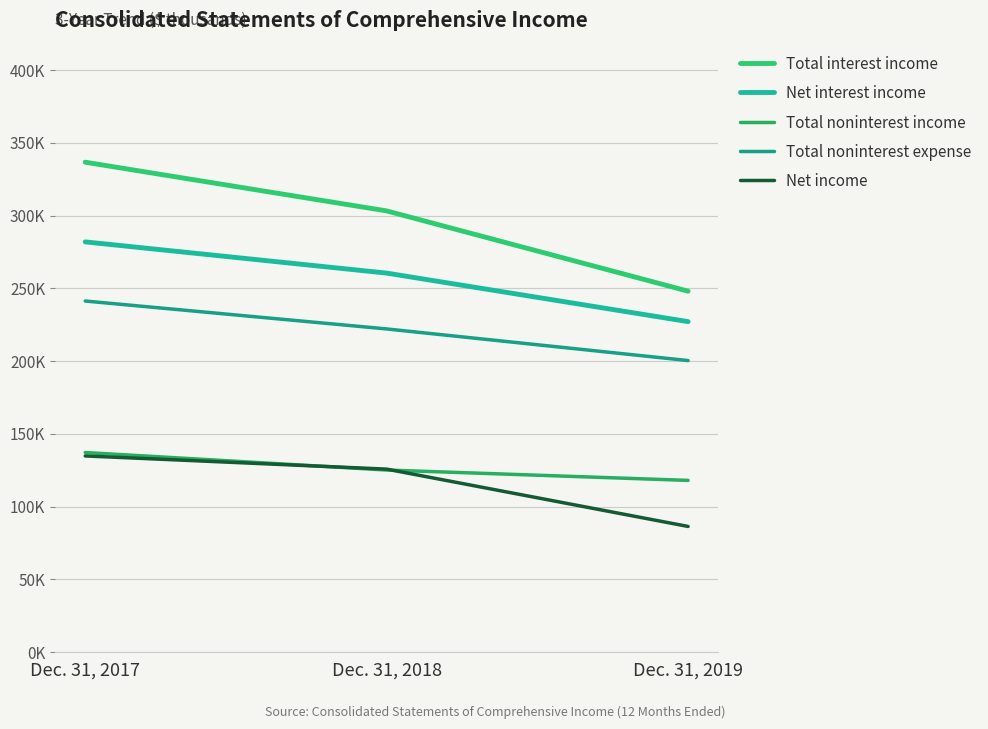

Which series has the widest spread of values?

Total interest income